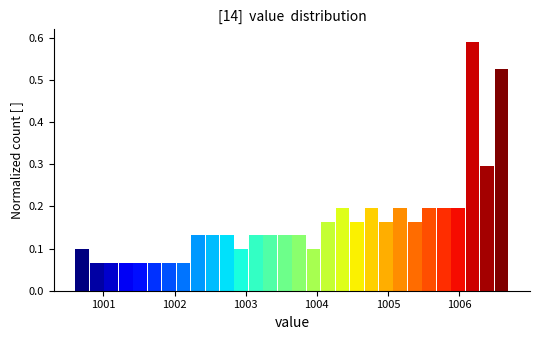

Read against the x-axis, roughly where is the centre of the tallest bar?

1006.2